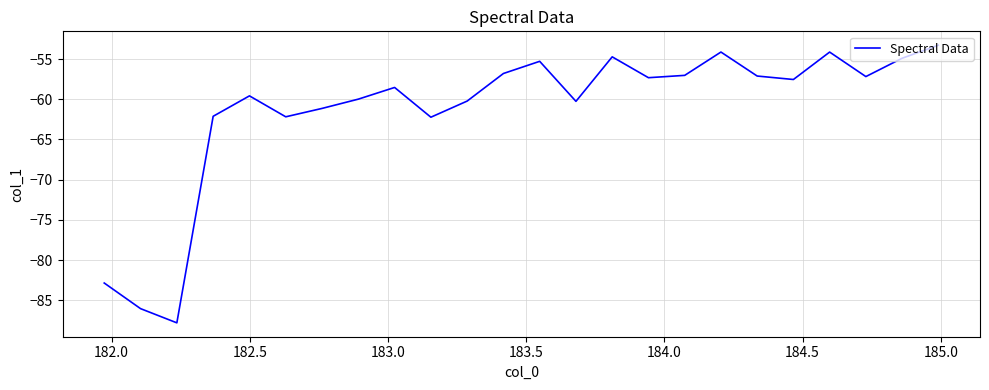

What is the maximum value shown in the chart?

-53.3